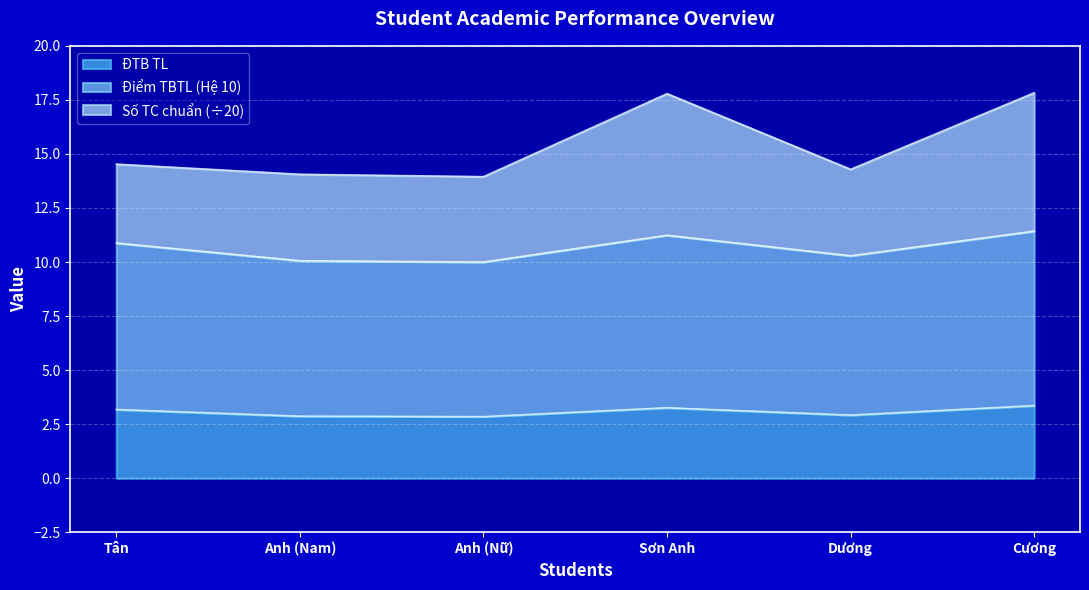

What is the lowest value of the ĐTB TL series?

2.9